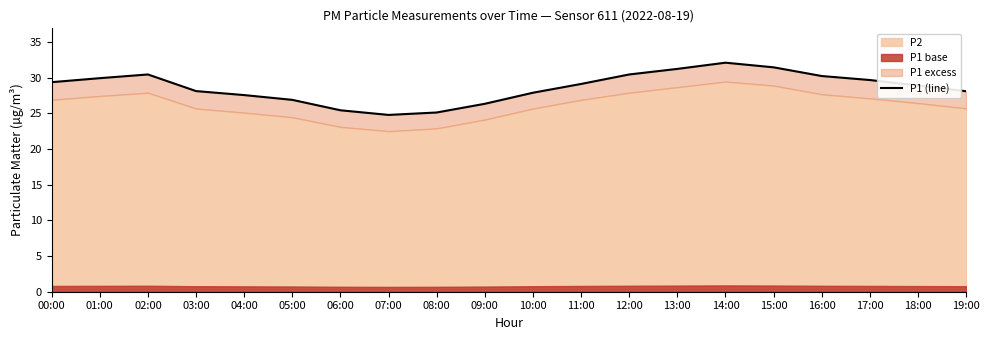

What is the label of the 11th point from the right?

09:00